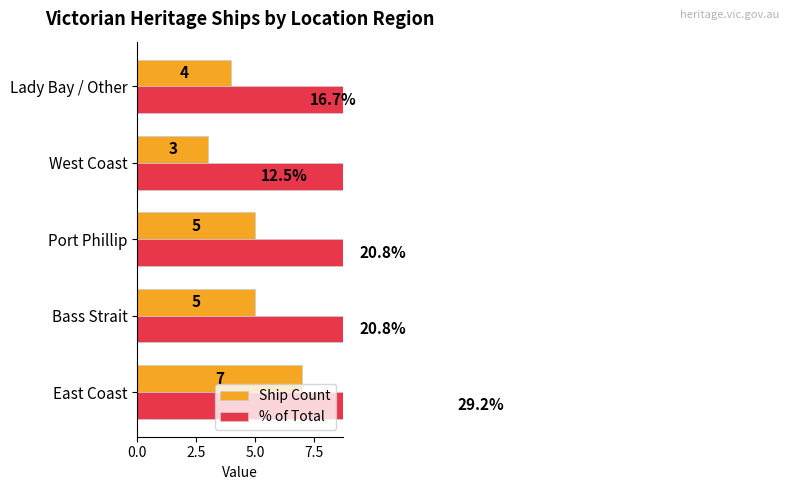

Which series changed the most between 0.0 and 10.0?

% of Total